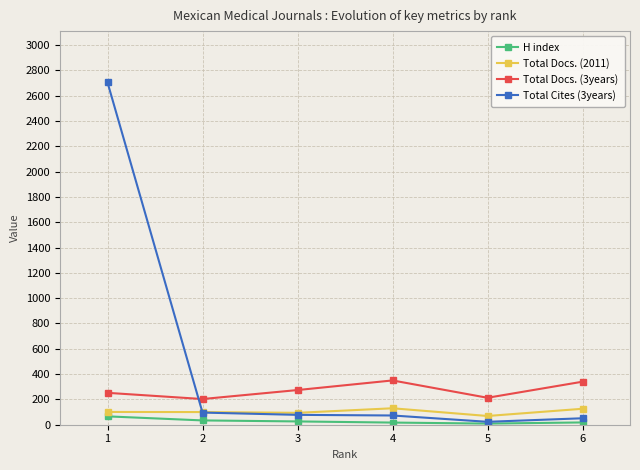

True or false: Total Docs. (2011) and H index intersect in this chart.

False